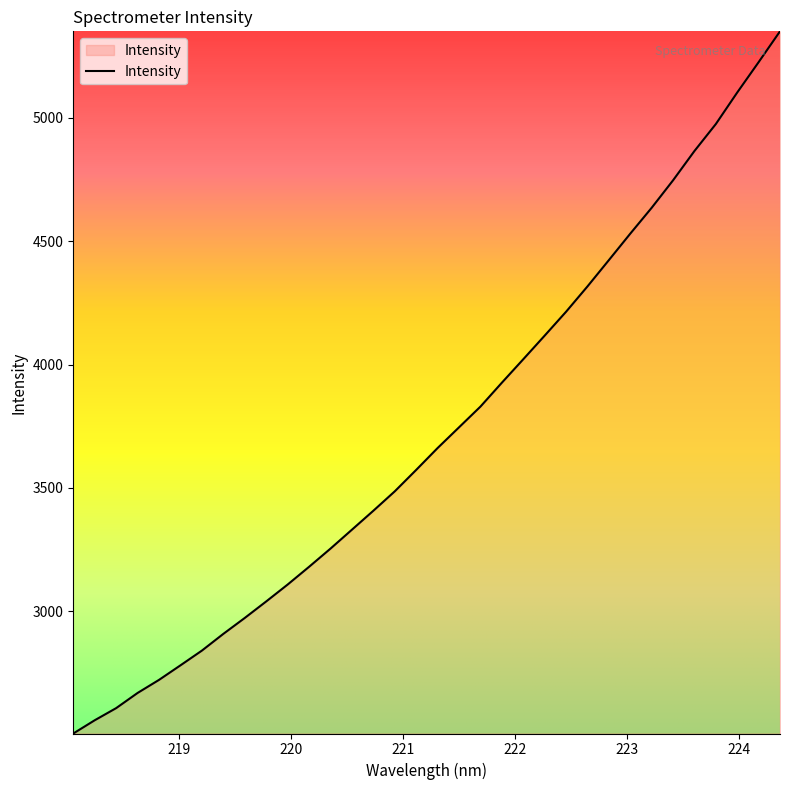

How many distinct data groups are displayed?

1